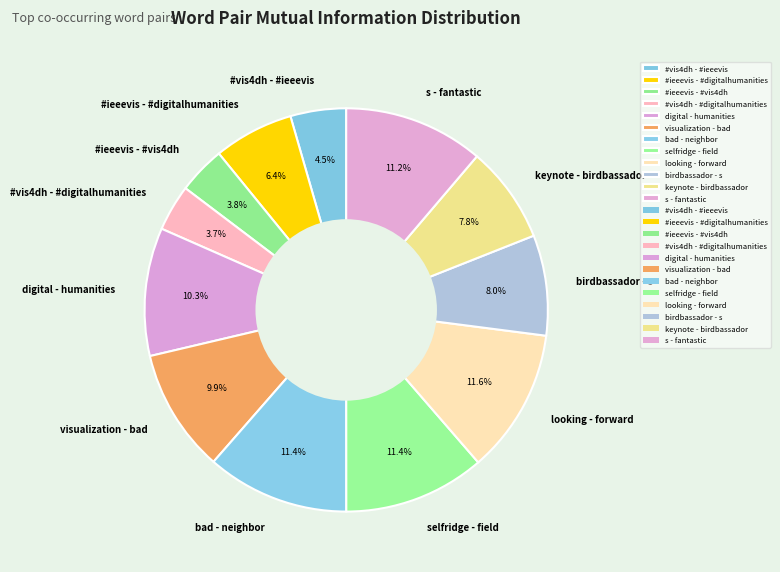

Combined, what portion of the pie is #vis4dh - #digitalhumanities and s - fantastic?

14.9%